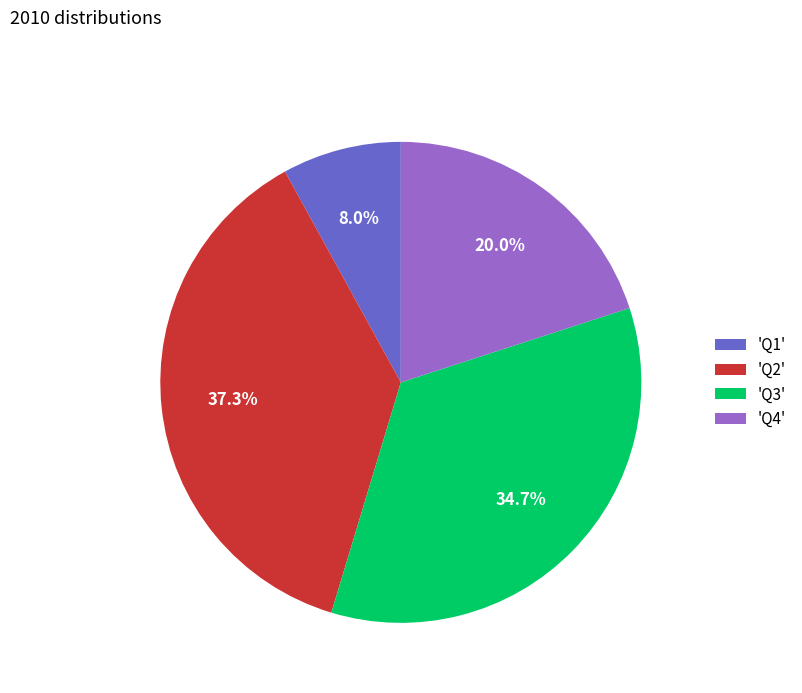

What is the total percentage of 'Q4' and 'Q1'?

28.0%